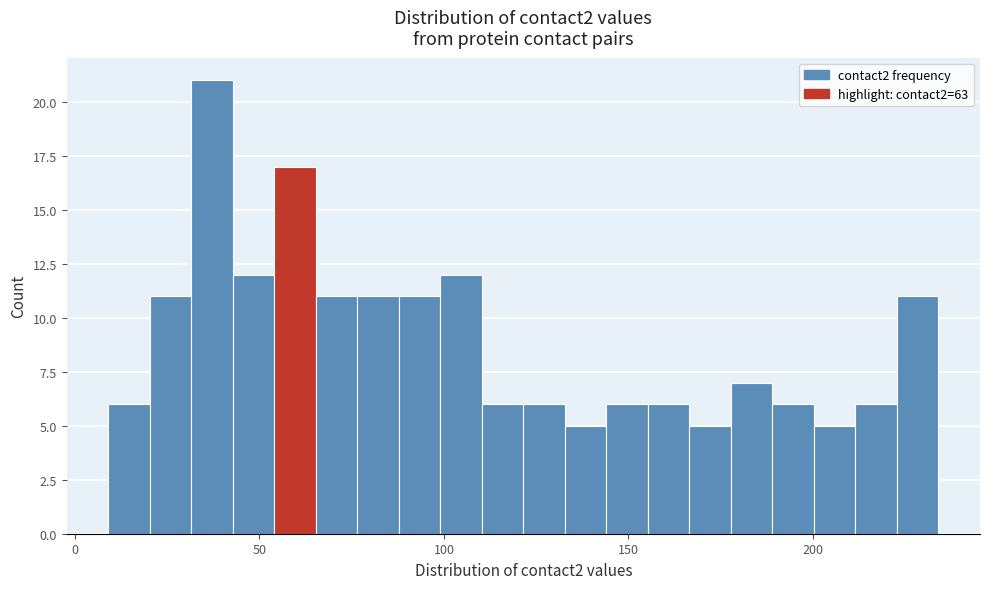

Around what value on the x-axis is the tallest bar? Give the approximate position of its centre, as read against the axis.

35